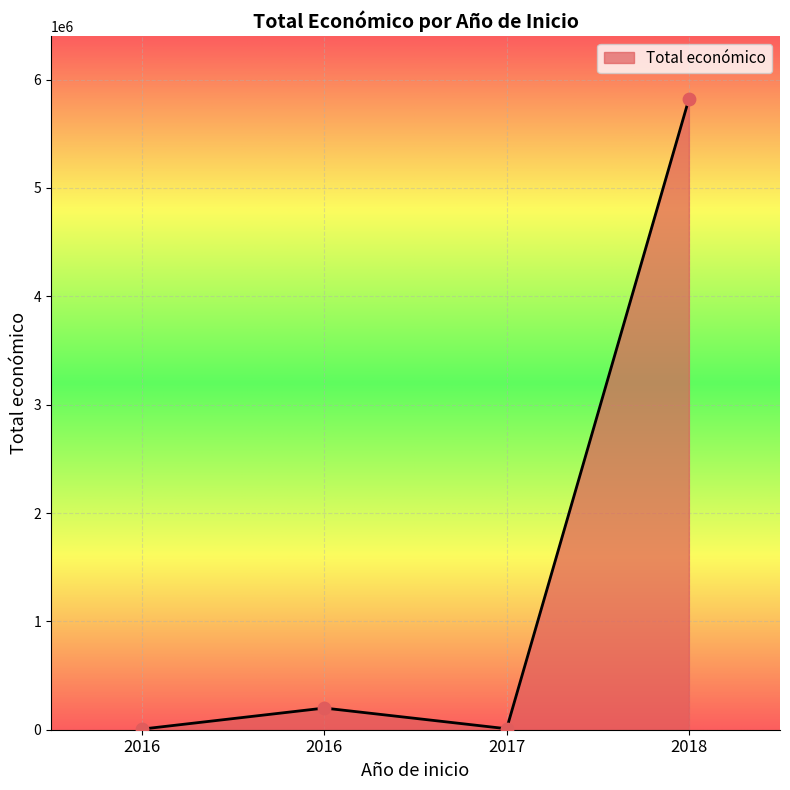

What is the change in value from 2016 to 2017?

-190835